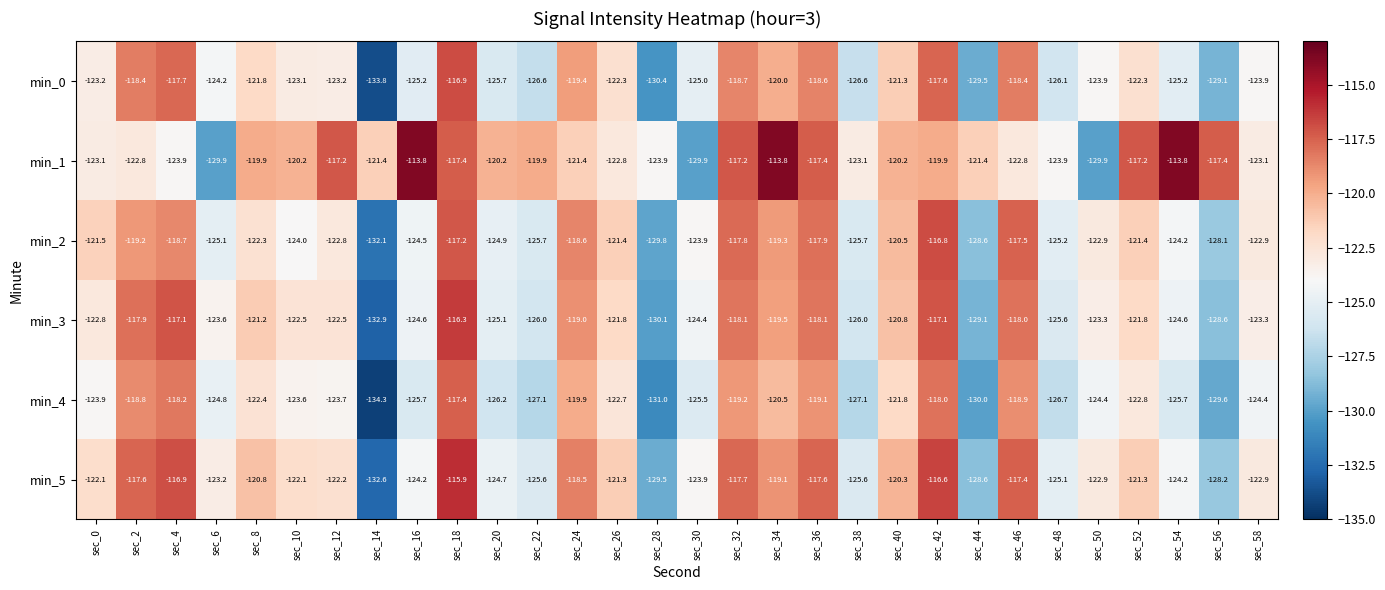

At sec_46, list the series in order from smallest to largest.

min_1, min_4, min_0, min_3, min_2, min_5